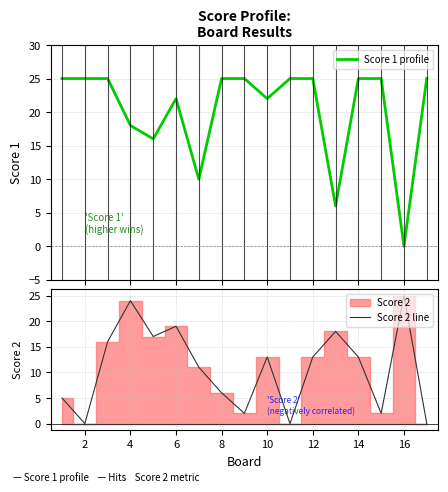

Where is the first local maximum for Score 2 line?

4